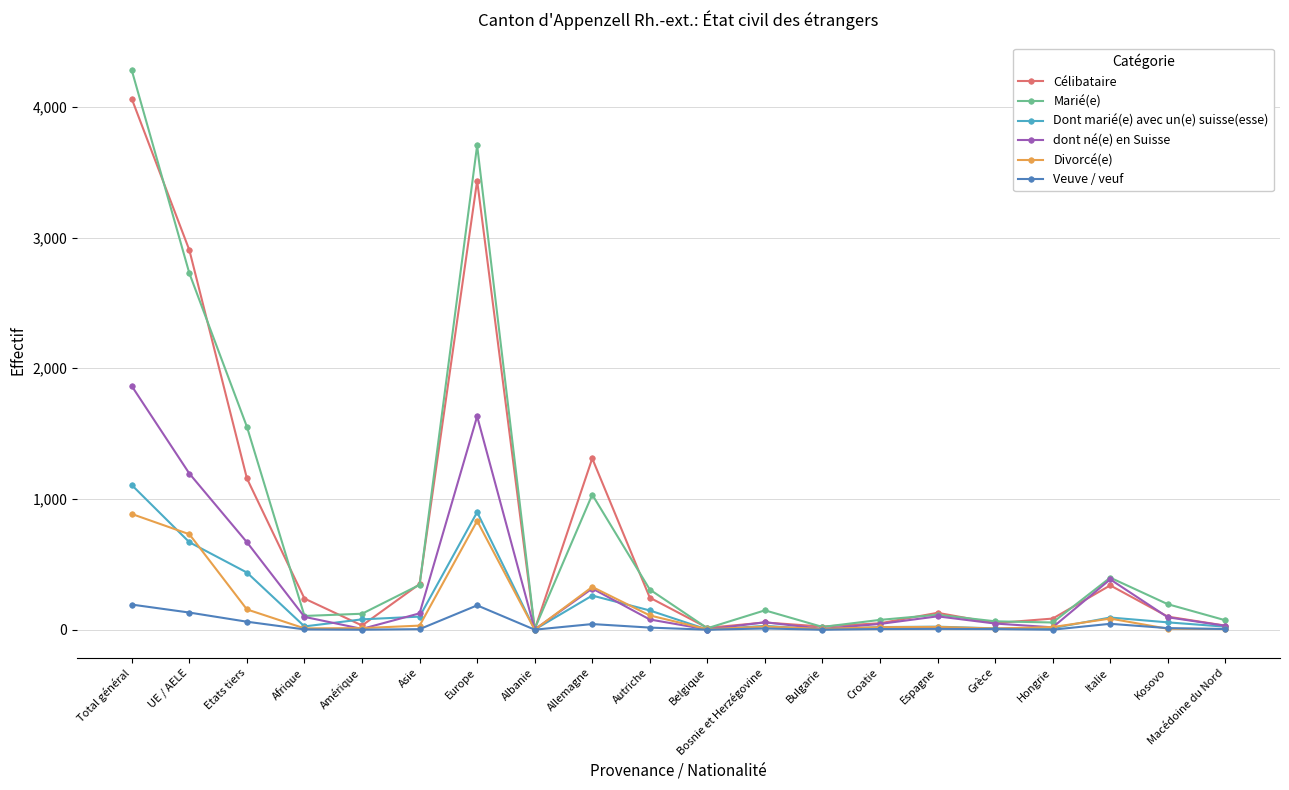

Is it true that Marié(e) equals 4278 at Total général?

True